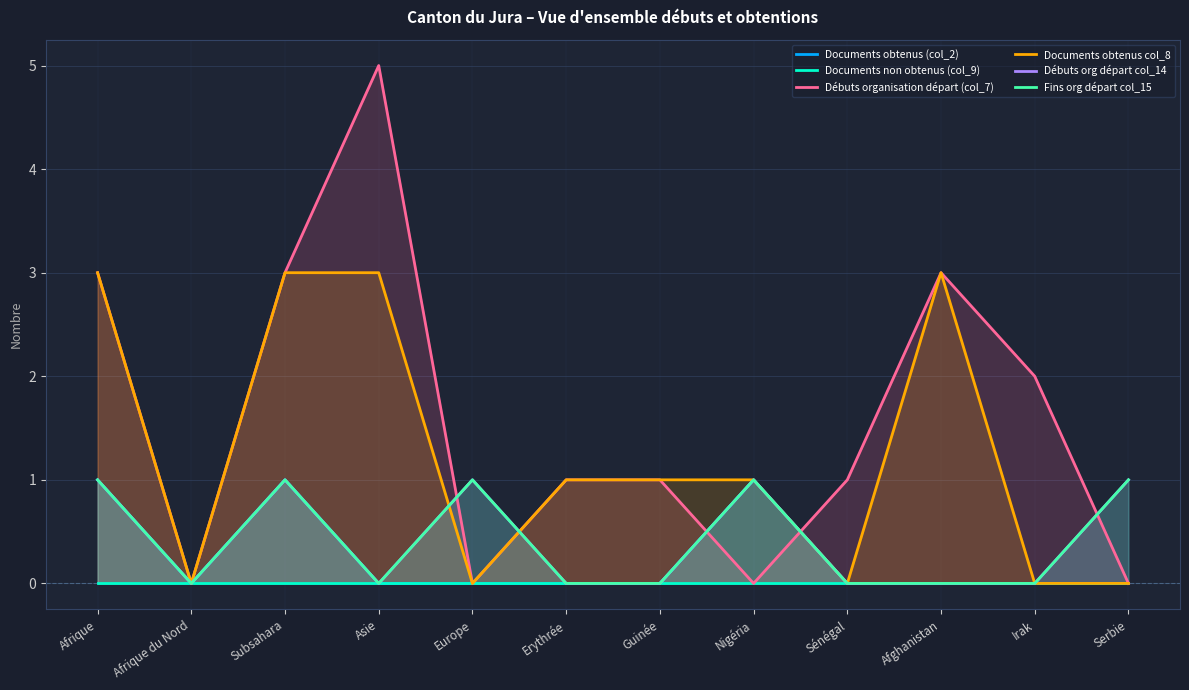

Where does the Documents obtenus col_8 series first go above 1?

Afrique